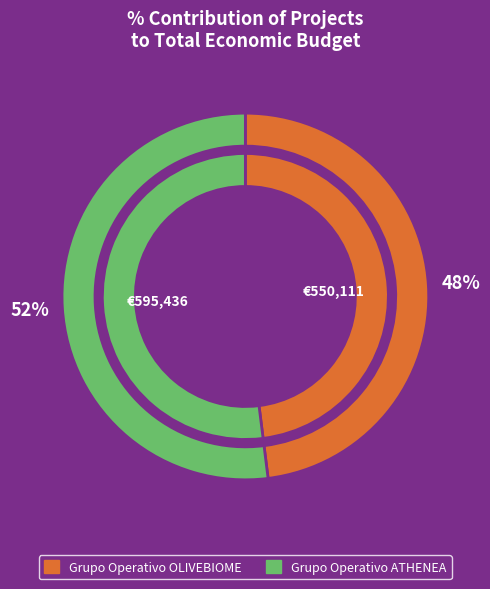

To the nearest percent, what is the difference between the Grupo Operativo OLIVEBIOME and Grupo Operativo ATHENEA slice percentages?

4%